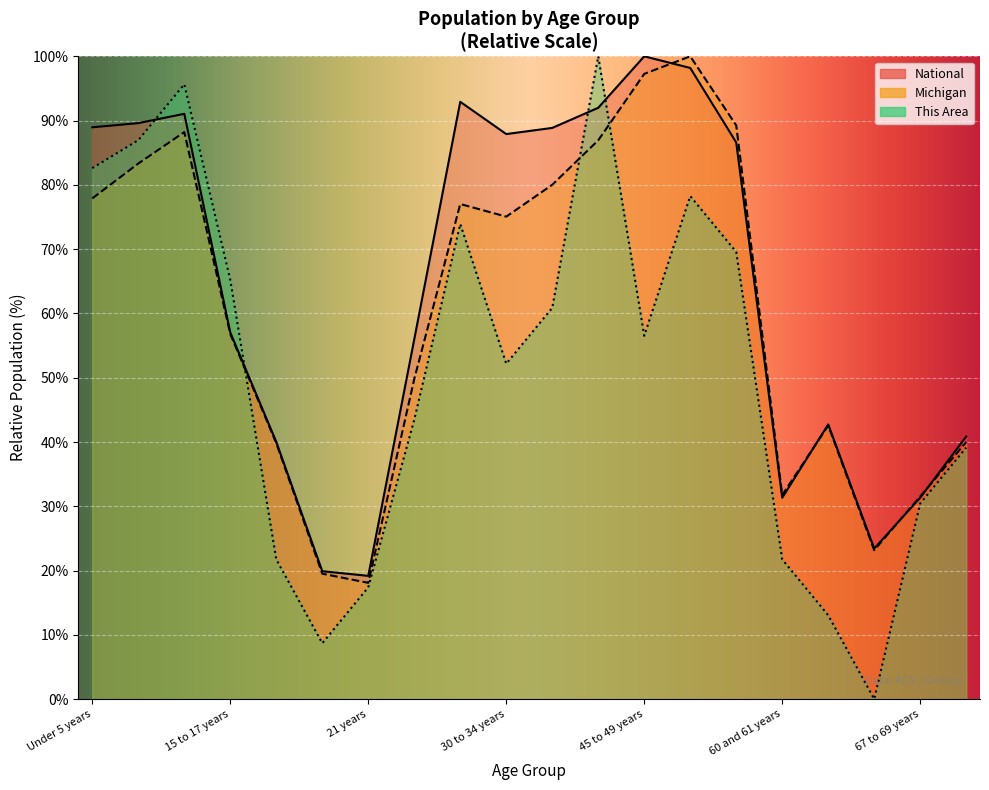

What is the label of the 8th point from the right?

45 to 49 years